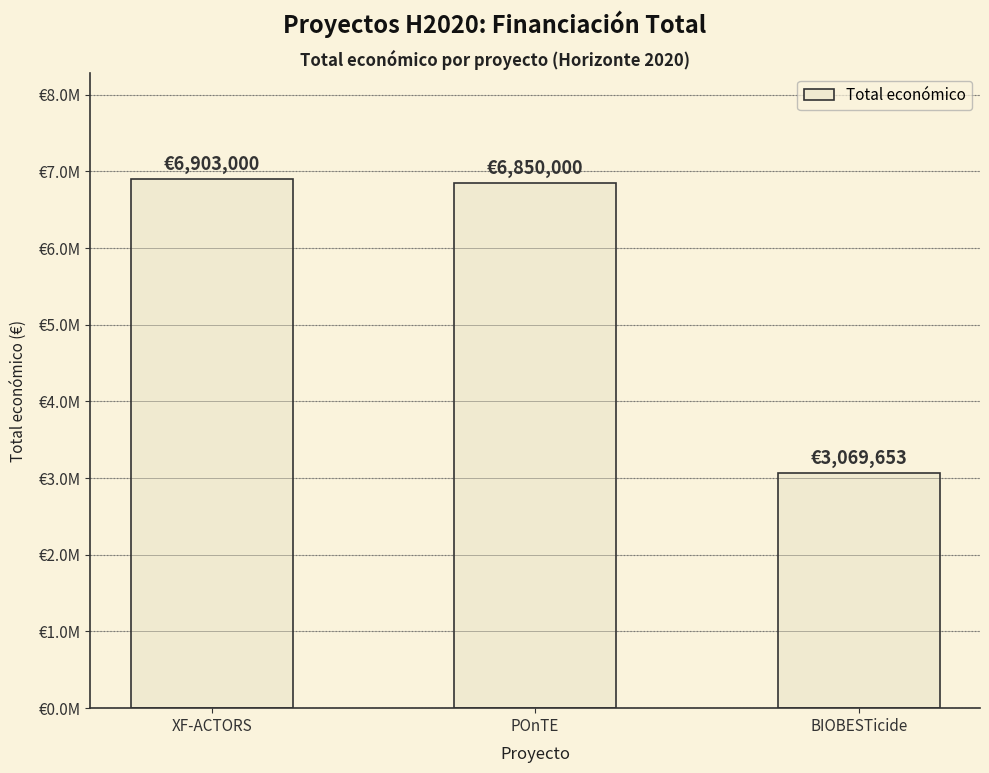

At which label is the value closest to 4986326?

POnTE